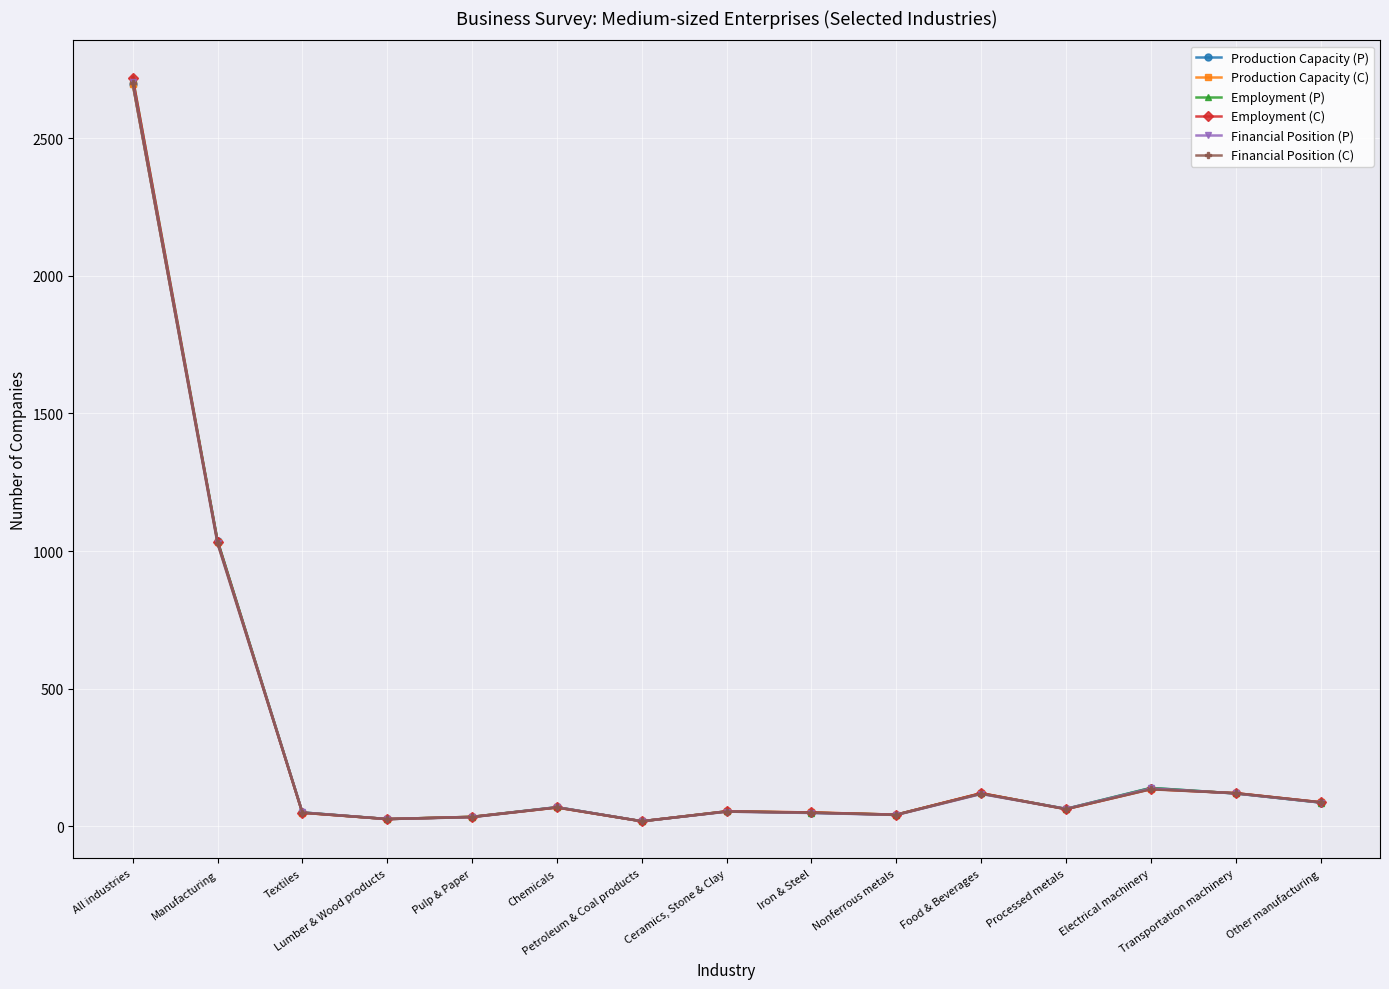

Which series changed the most between Chemicals and Nonferrous metals?

Financial Position (P)